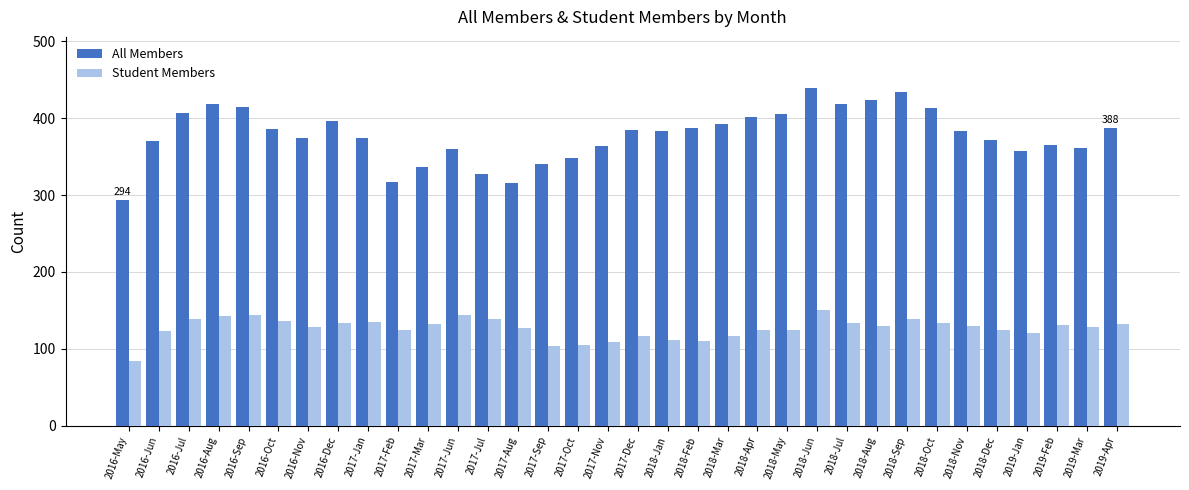

How many data points does each series have?

34